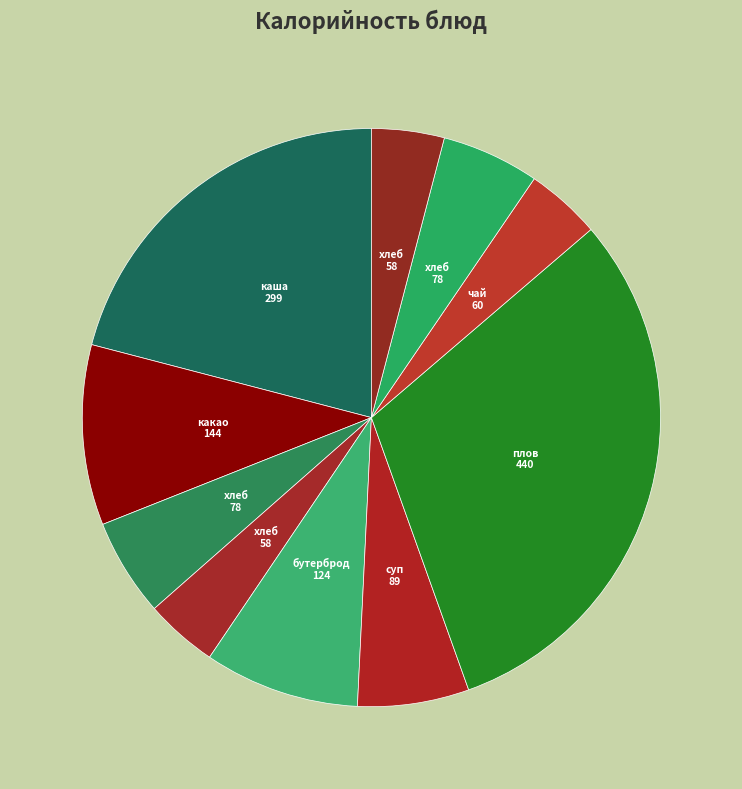

Does any single category account for the majority?

No